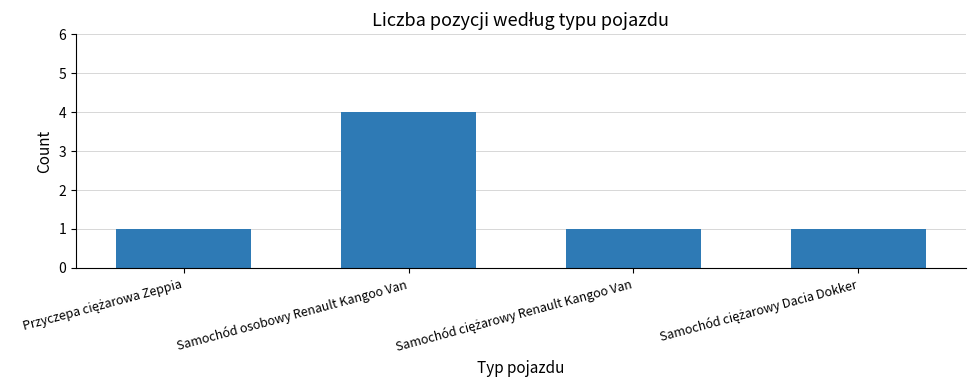

True or false: the data shows 1 at Samochód osobowy Renault Kangoo Van.

False